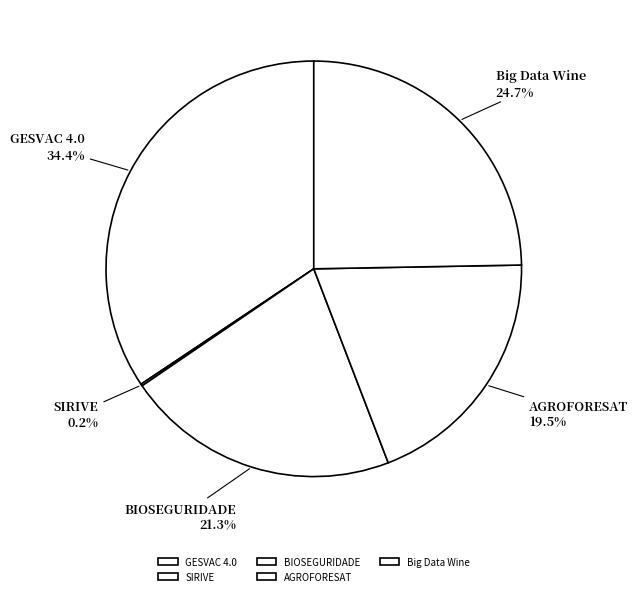

To the nearest percent, what percentage of the pie is Big Data Wine?

25%